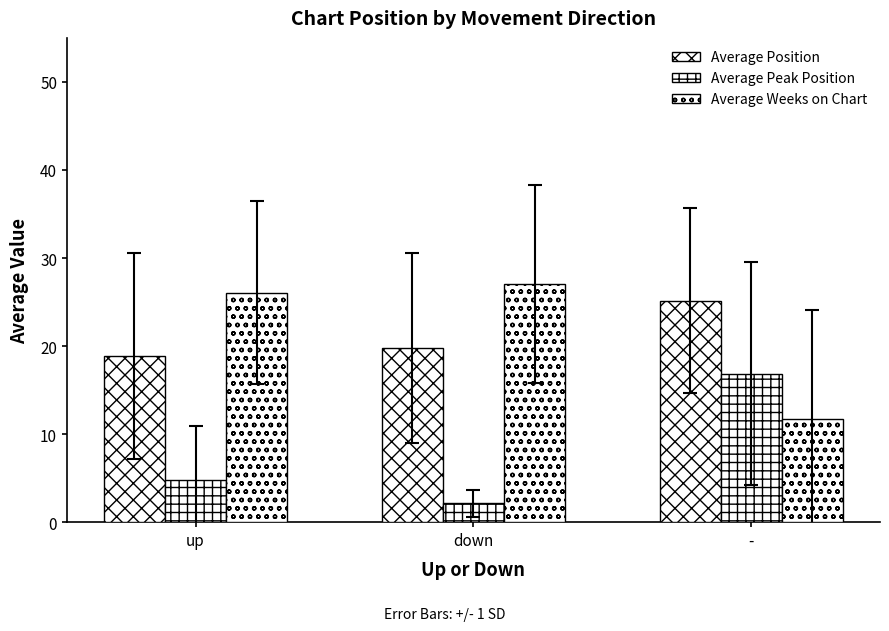

Rank the categories by Average Weeks on Chart value from lowest to highest.

-, up, down